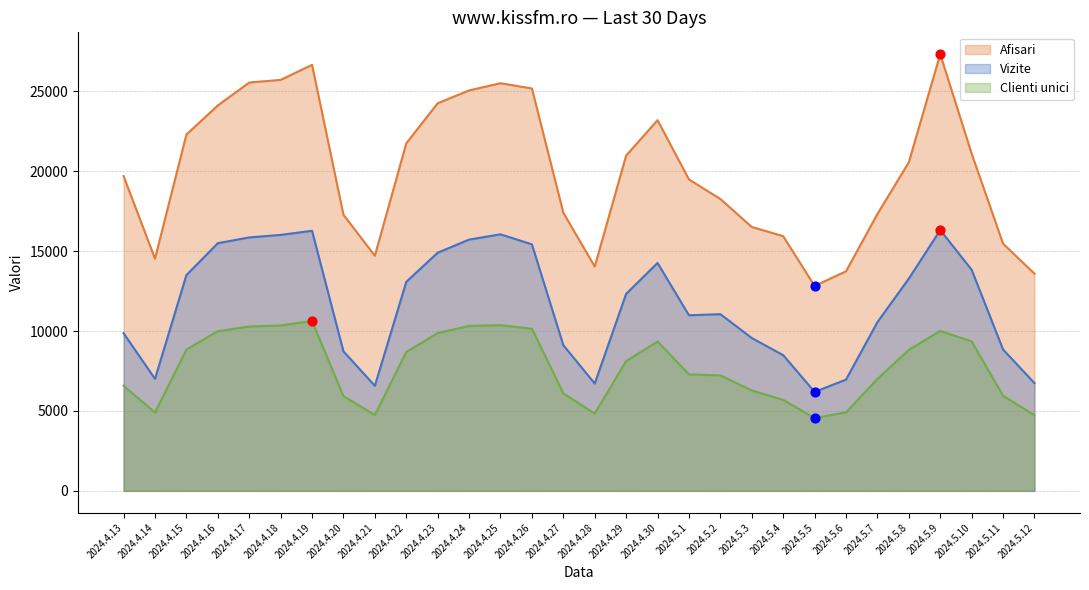

At how many categories does at least one series exceed 21940?

11